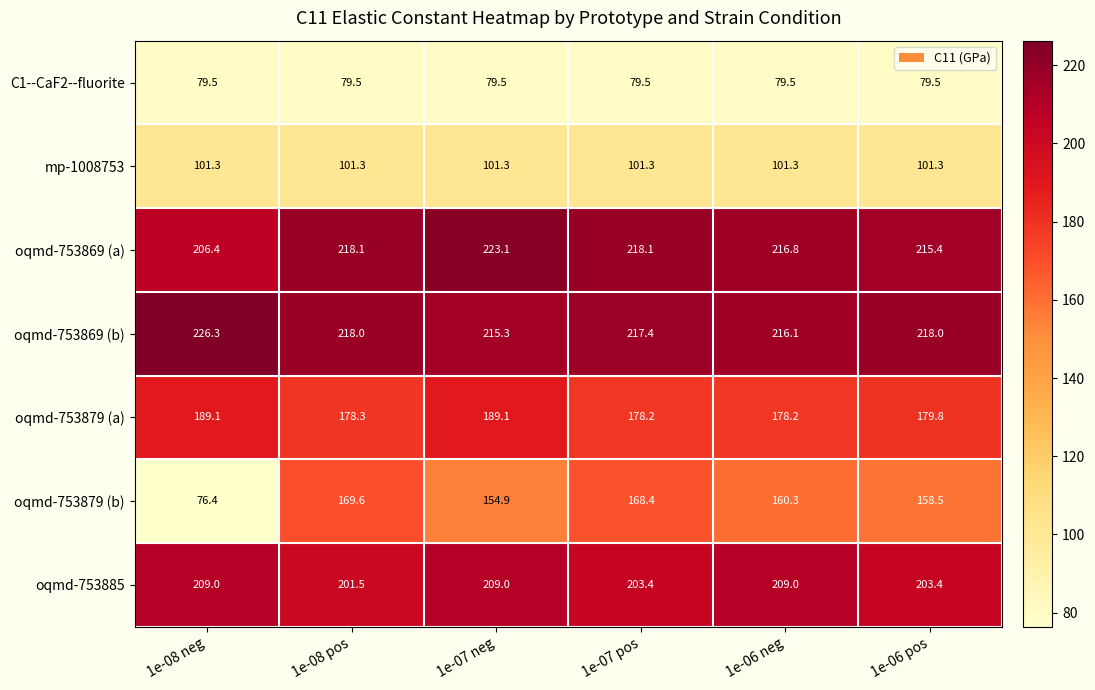

Between 1e-08 pos and 1e-06 pos, which series saw the biggest shift?

oqmd-753879 (b)